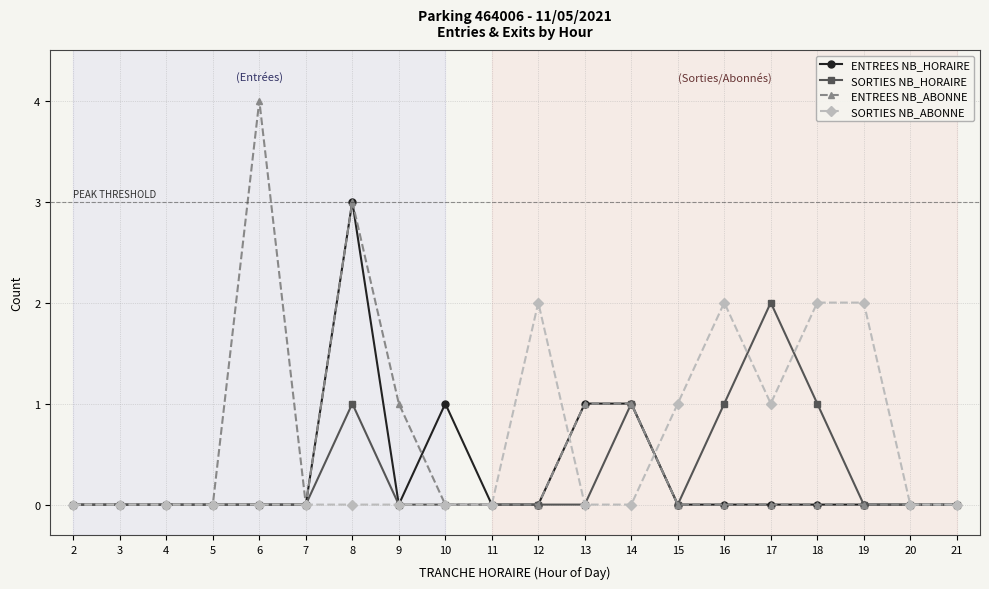

What is the difference between the second highest and second lowest values in the ENTREES NB_ABONNE series?

3